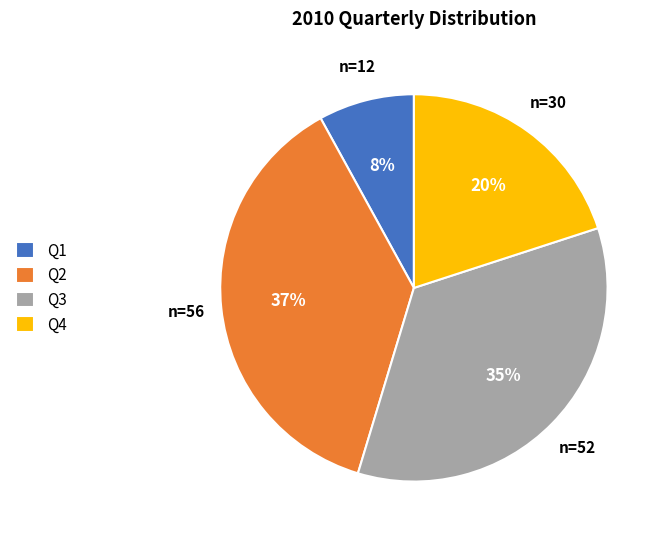

To the nearest percent, what percentage of the pie is Q2?

37%